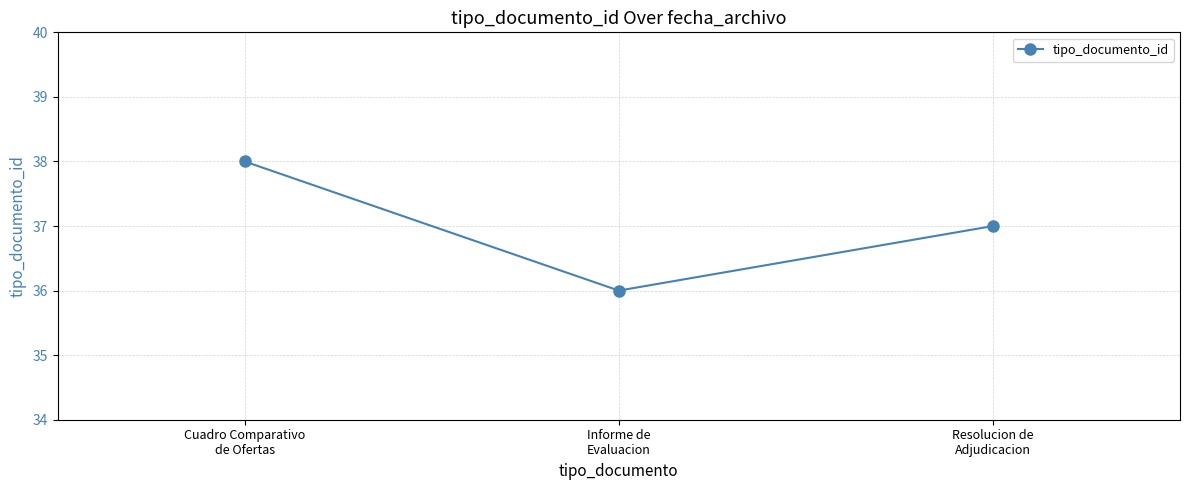

Does the chart have visible grid lines?

Yes